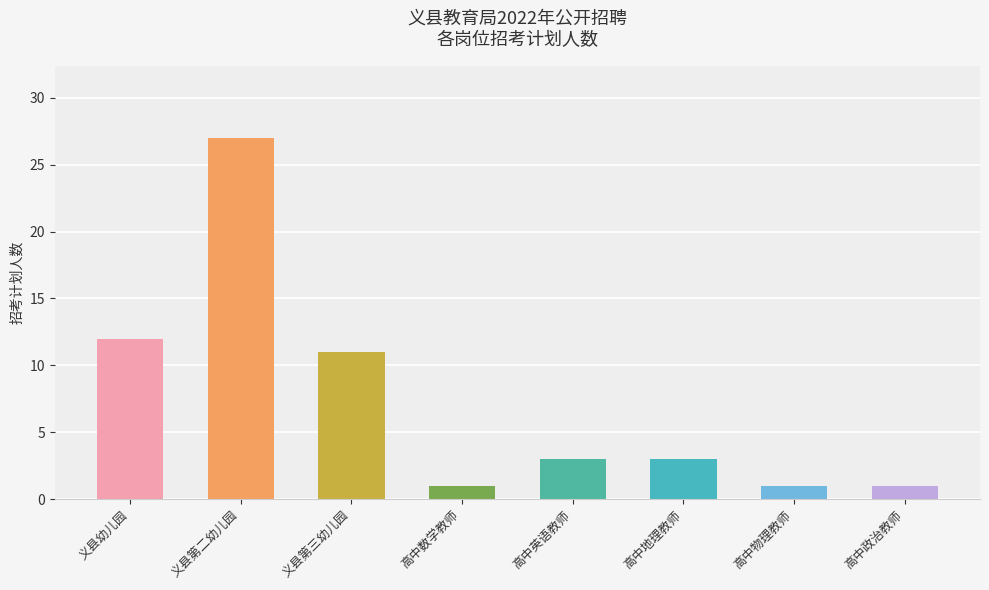

Are the bars horizontal?

No